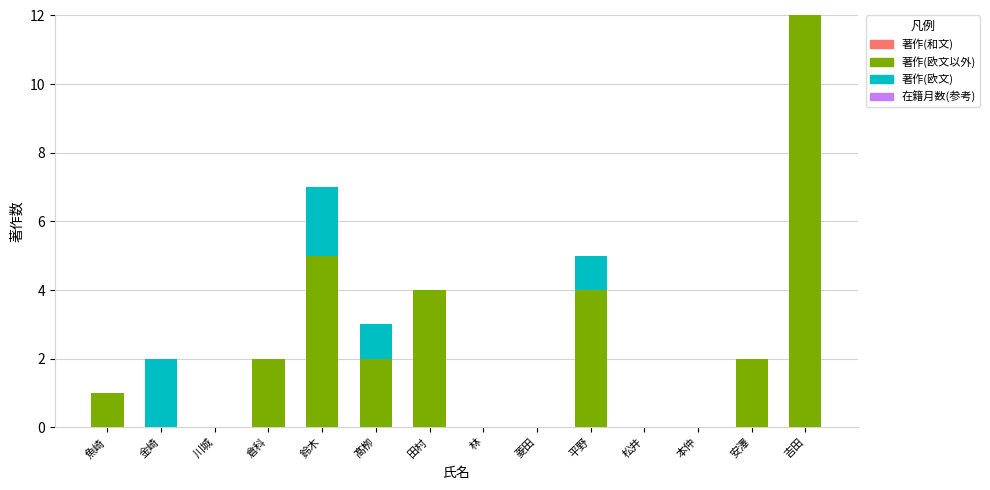

What is the maximum value for 著作(欧文以外)?

12